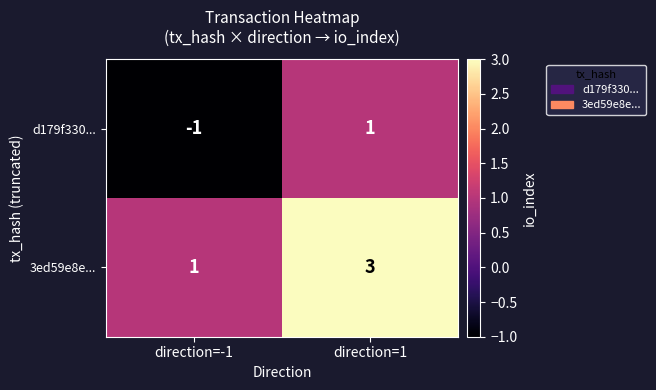

Count the number of data series in this chart.

2